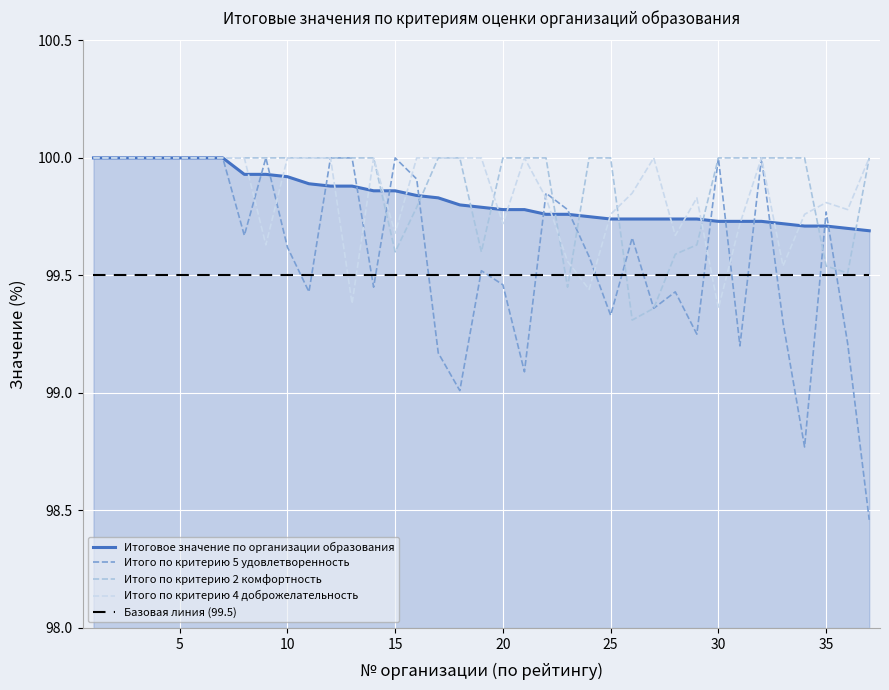

Between which two adjacent categories do Итого по критерию 2 комфортность and Итоговое значение по организации образования first intersect?

14 and 15